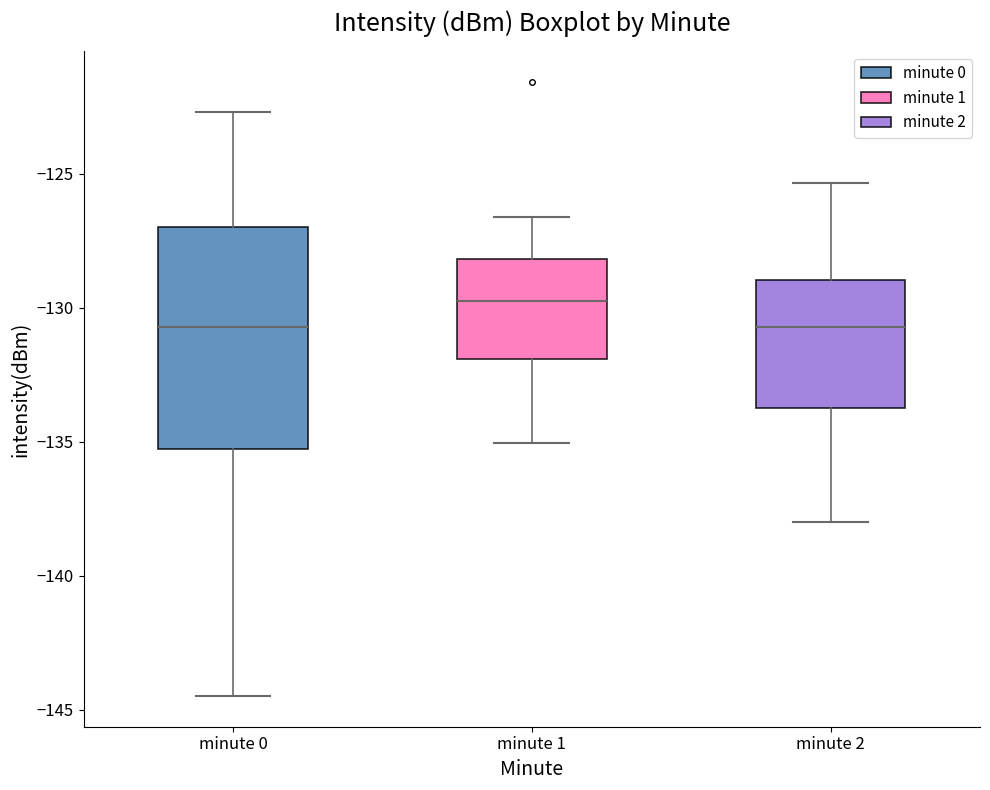

Comparing the boxes themselves (not the whiskers), which one is the tallest?

minute 0